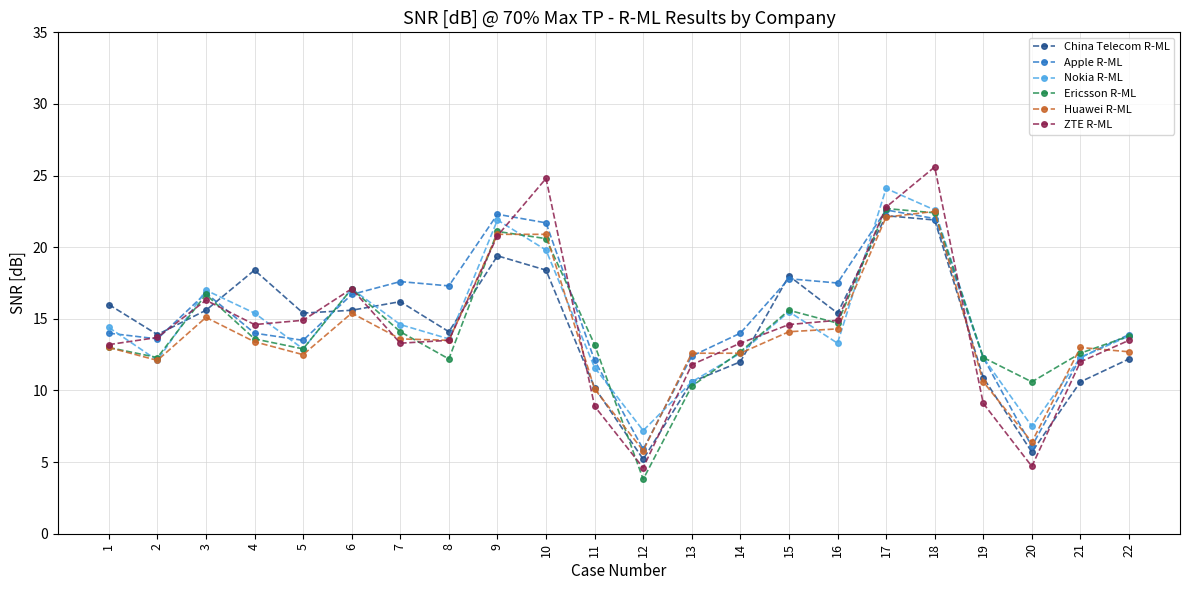

True or false: ZTE R-ML has more than 0 interior local peaks.

True